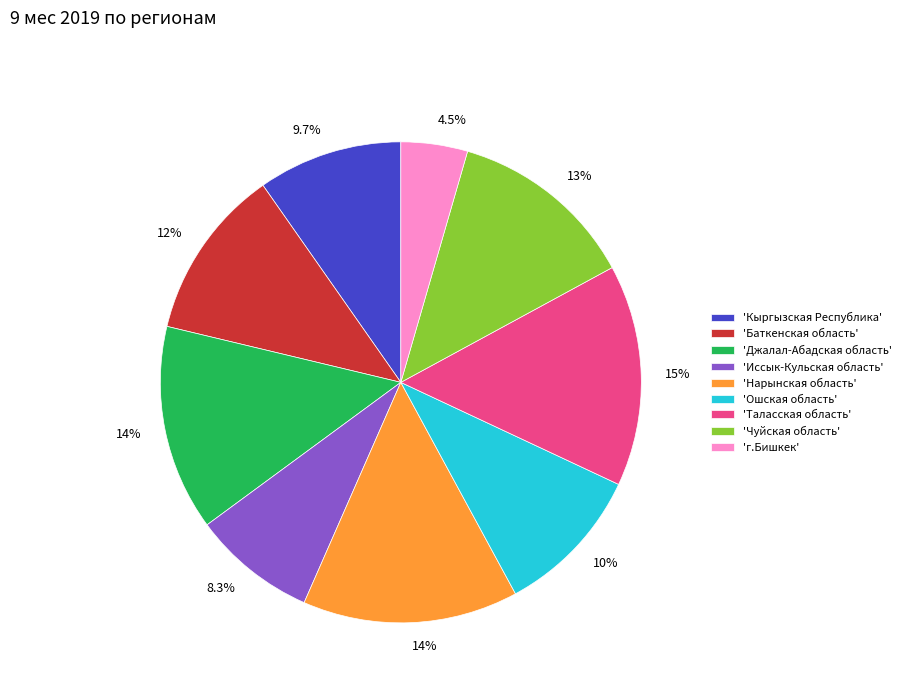

What is the ratio of the value at 'Чуйская область' to the value at 'Нарынская область'?

0.9